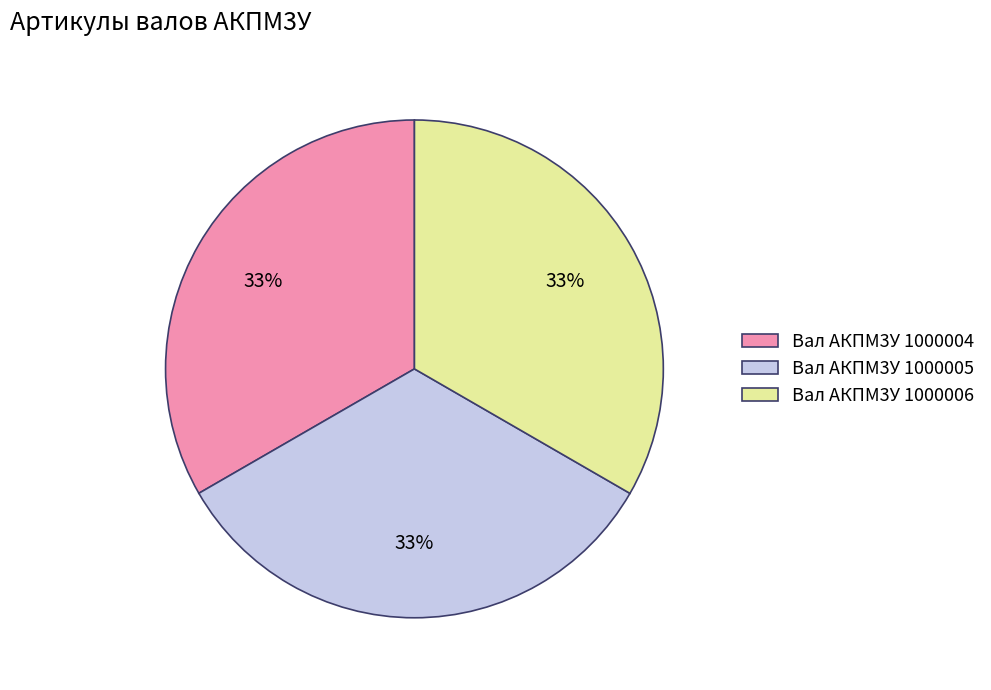

What percentage is the Вал АКПМ3У 1000005 slice, to the nearest percent?

33%